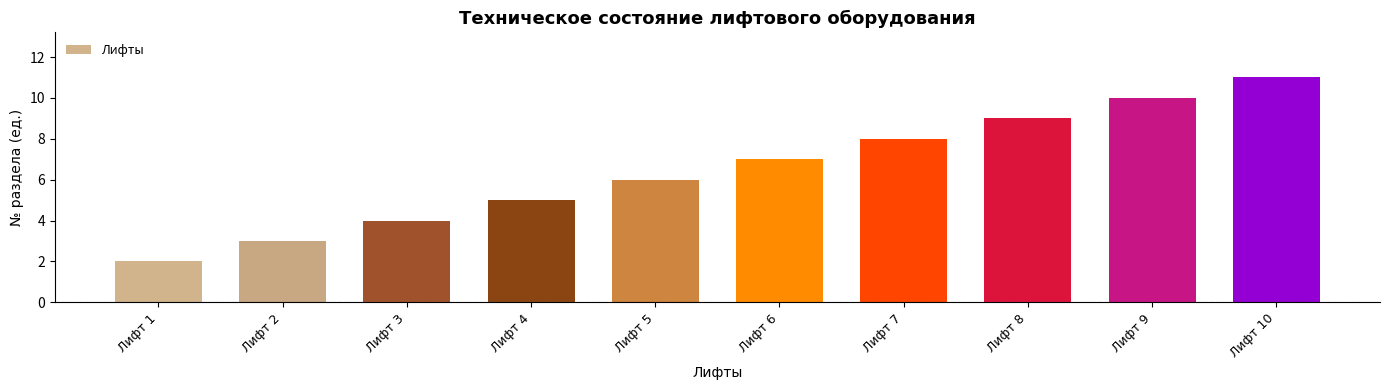

What is the difference between the second highest and second lowest values?

7